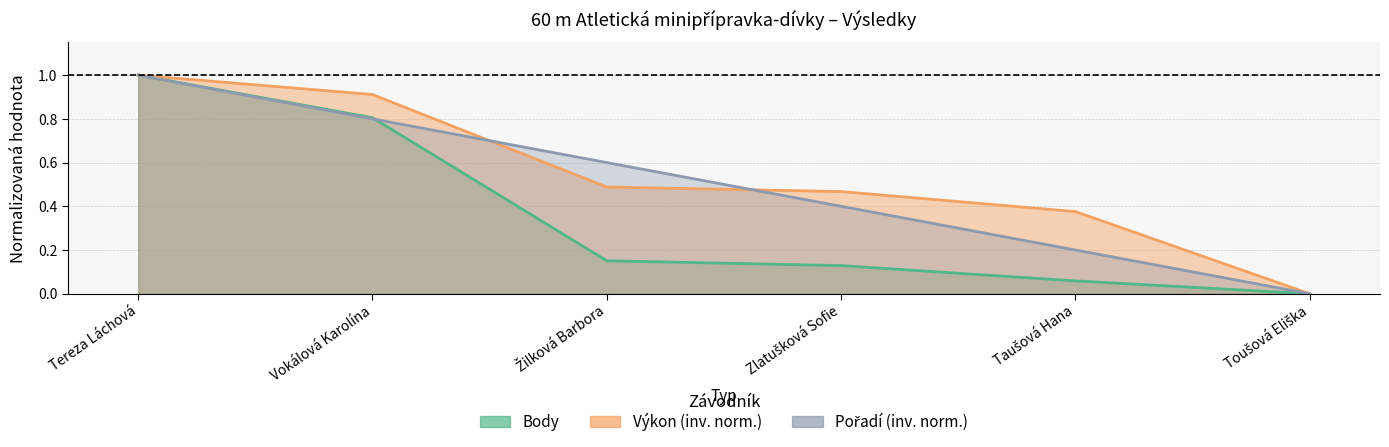

List the series in order of their peak value, lowest first.

Pořadí, Výkon, Body